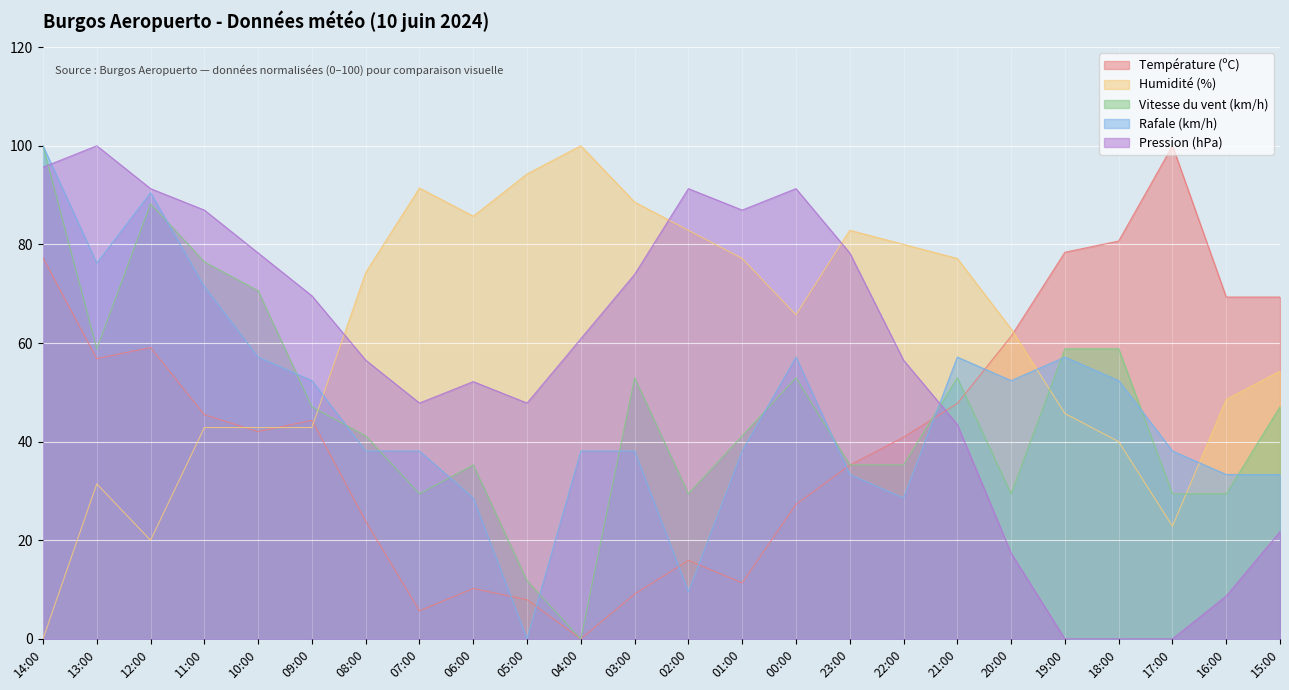

How many distinct data groups are displayed?

5